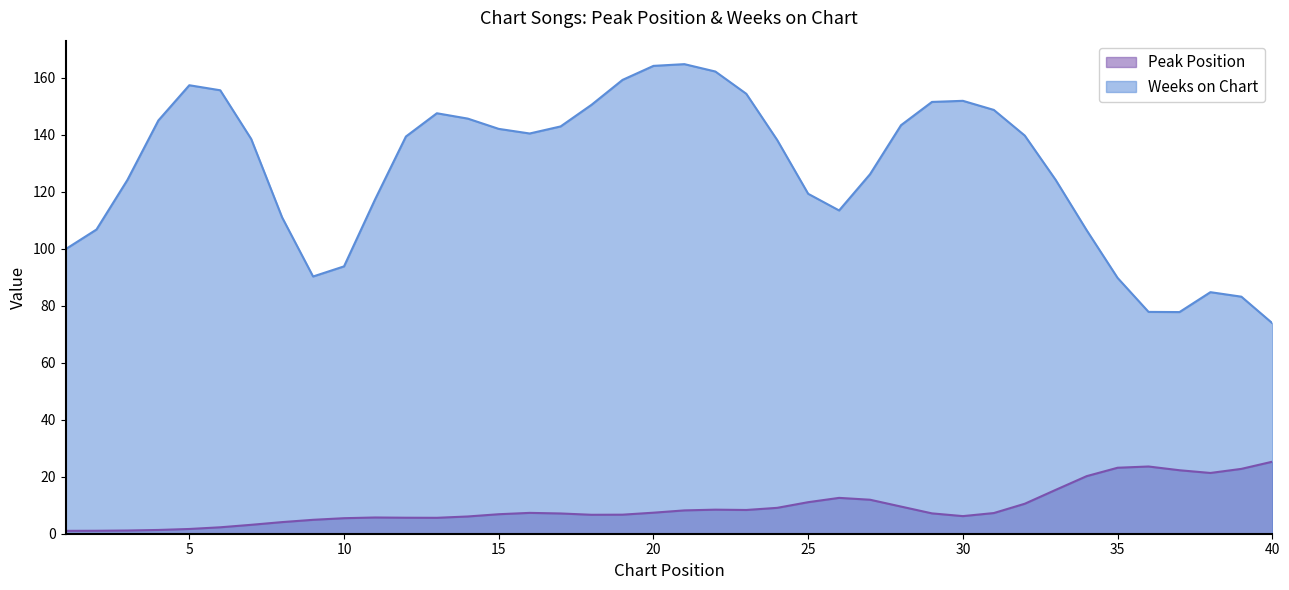

Which series changed the most between 8 and 37?

Weeks on Chart